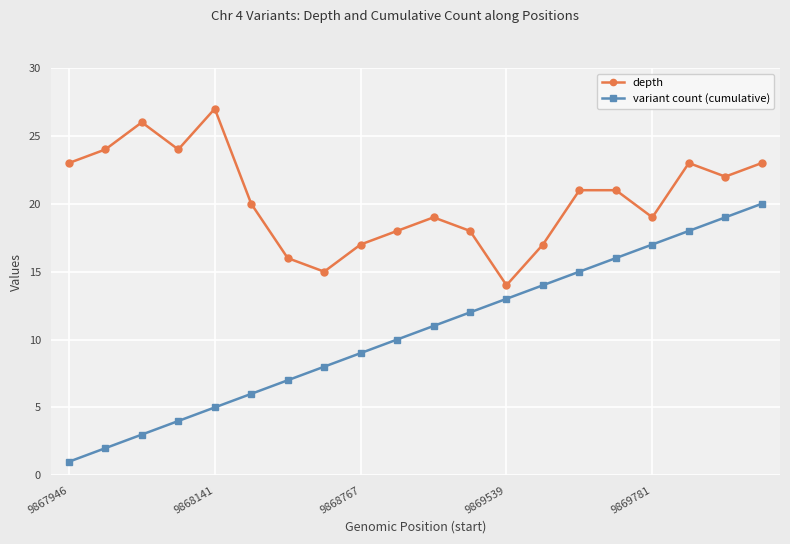

Does the chart display data point markers on the line(s)?

Yes